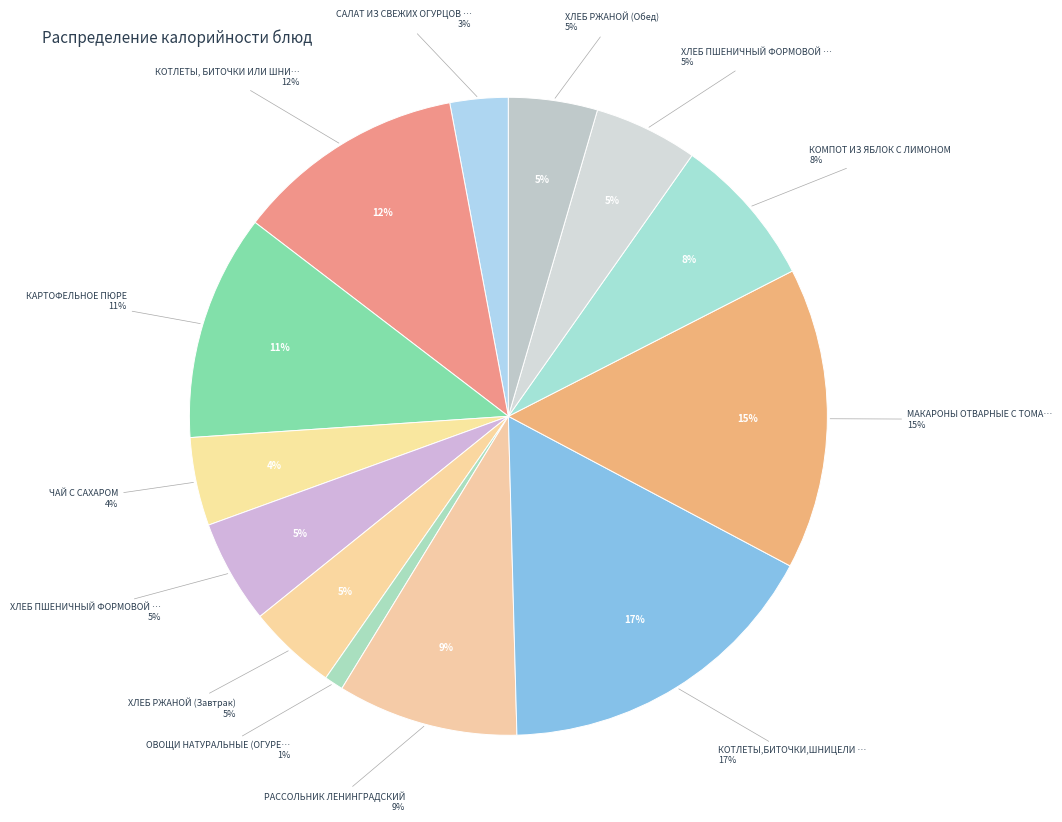

Which category has the smallest portion of the pie?

ОВОЩИ НАТУРАЛЬНЫЕ (ОГУРЕЦ)